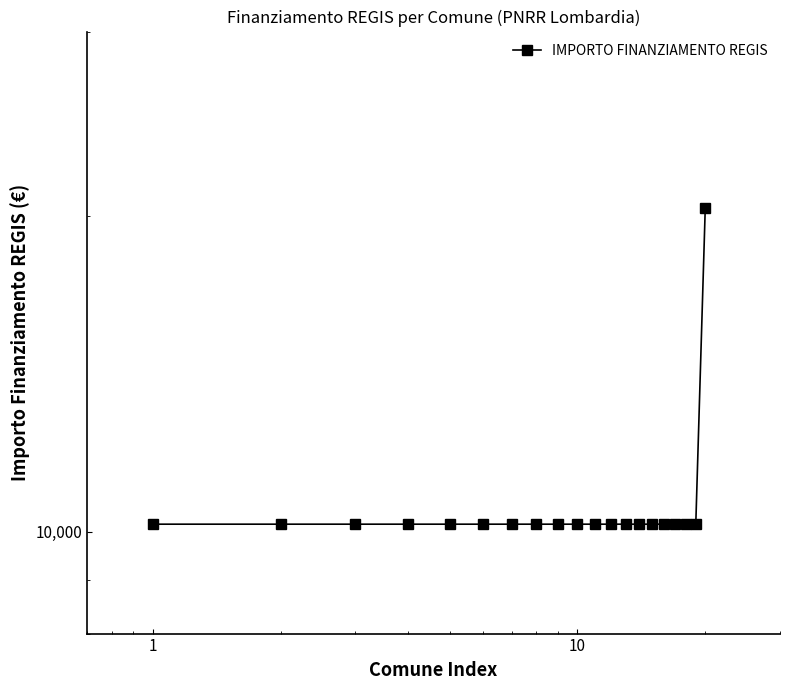

How many categories are shown in the chart?

20